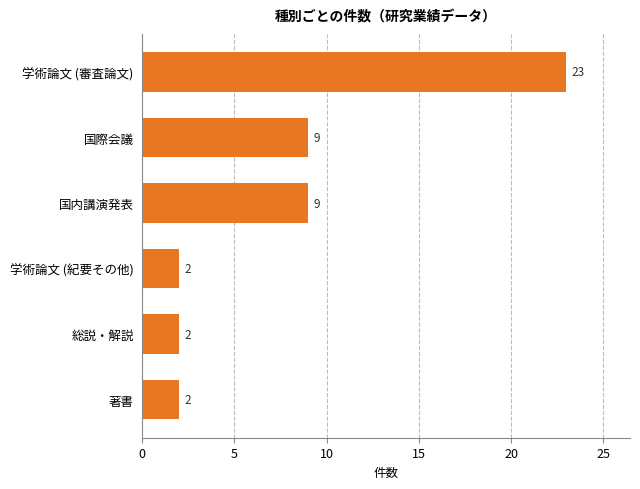

How many values are below 9?

3